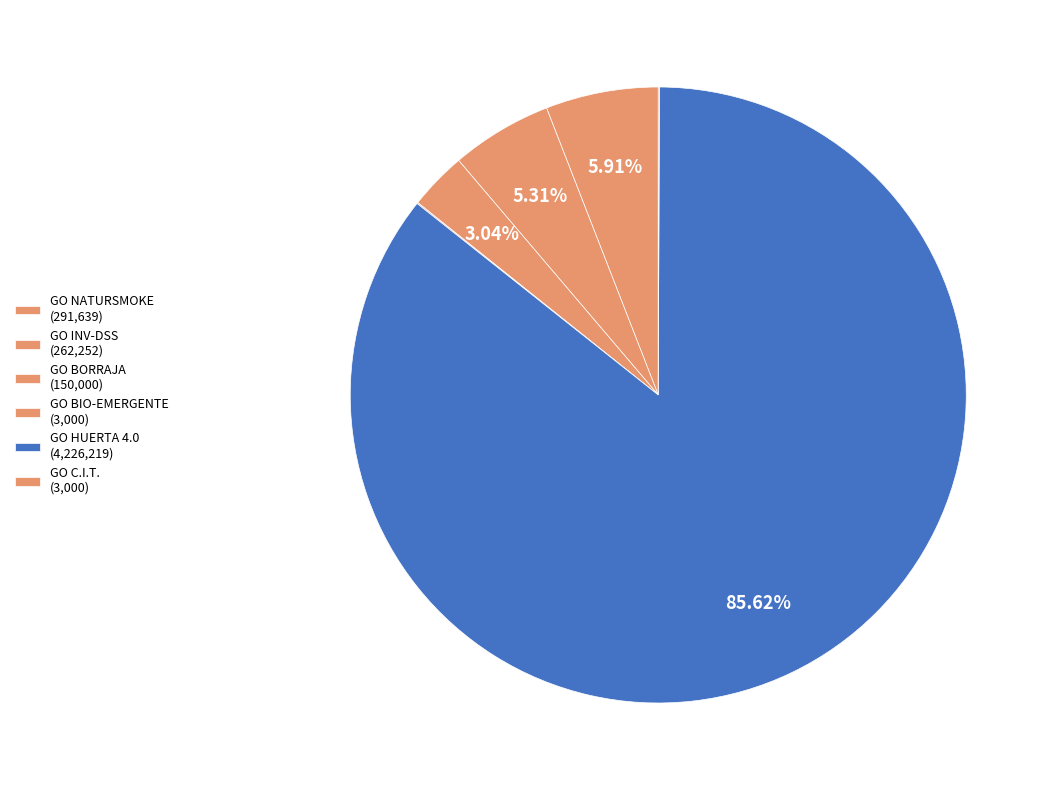

The GO BORRAJA slice represents 3% of the pie. True or false?

True